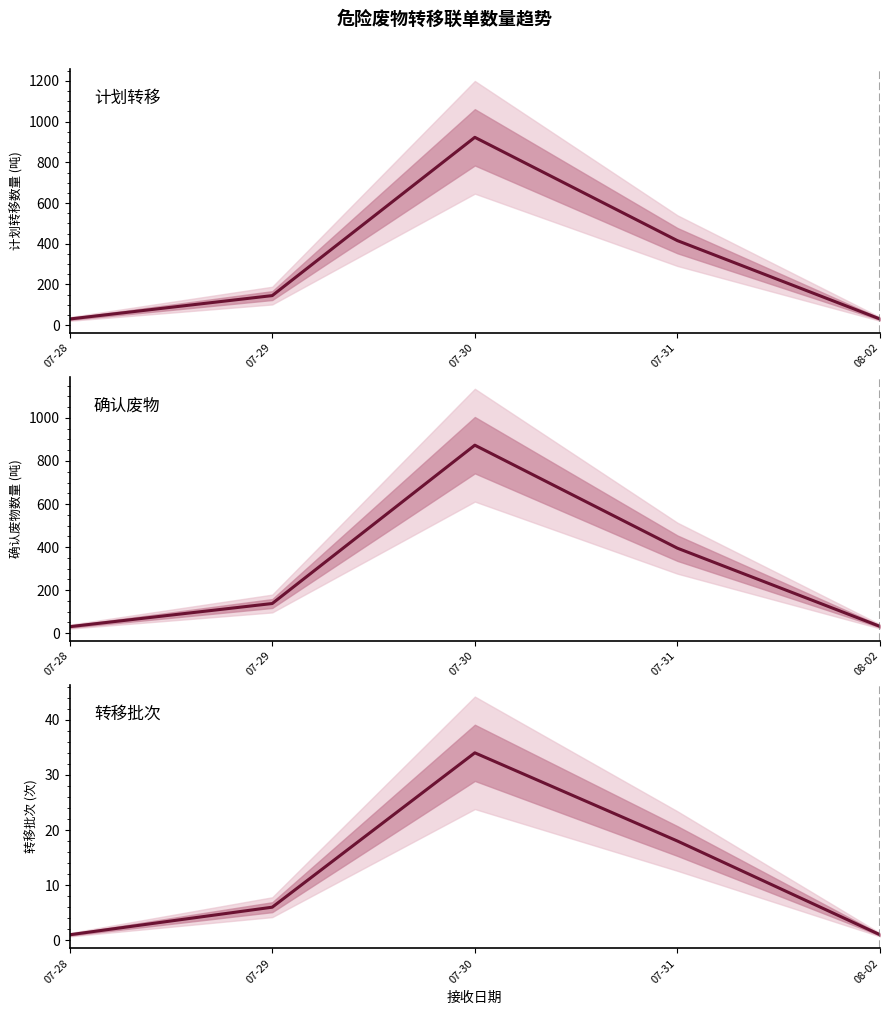

Is it true that 计划转移 equals 47.5 at 08-02?

False